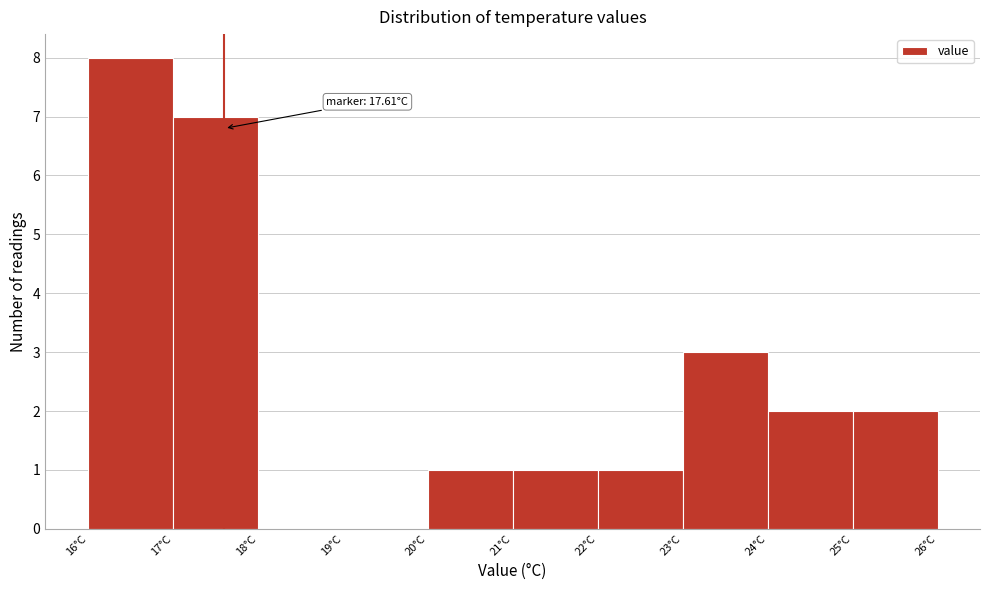

Which range on the x-axis has the tallest bar?

16 to 17